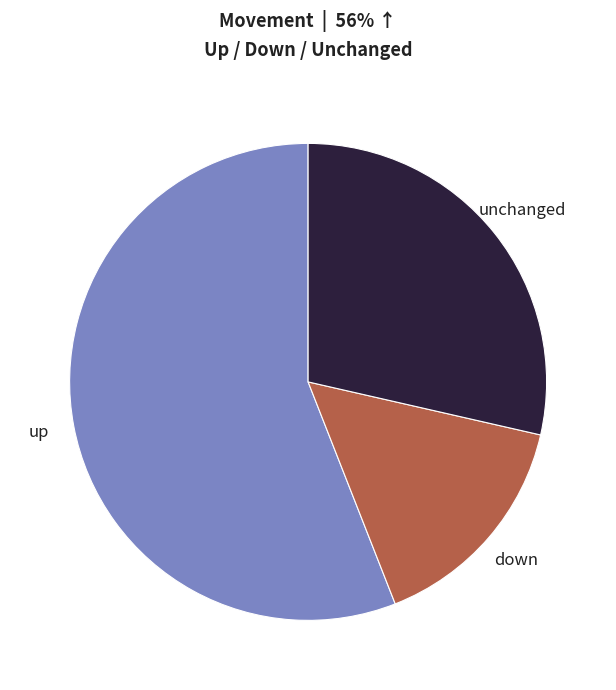

The down slice represents 15% of the pie. True or false?

True